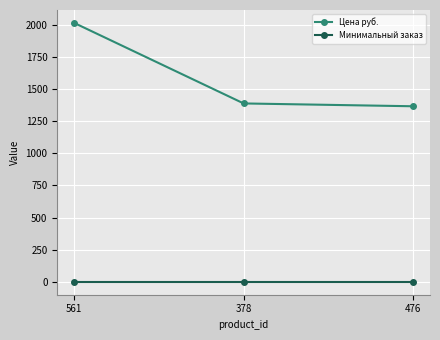

Which series has the widest spread of values?

Цена руб.